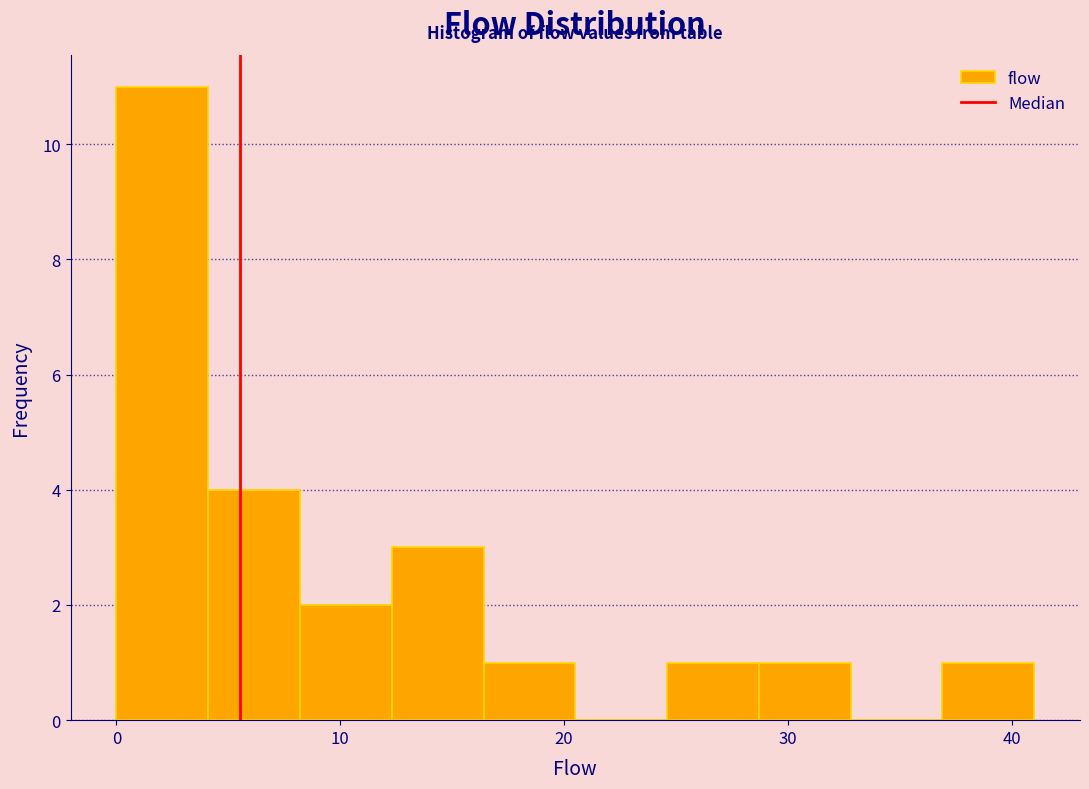

Over which range of the x-axis is the bar tallest?

0.0 to 4.1